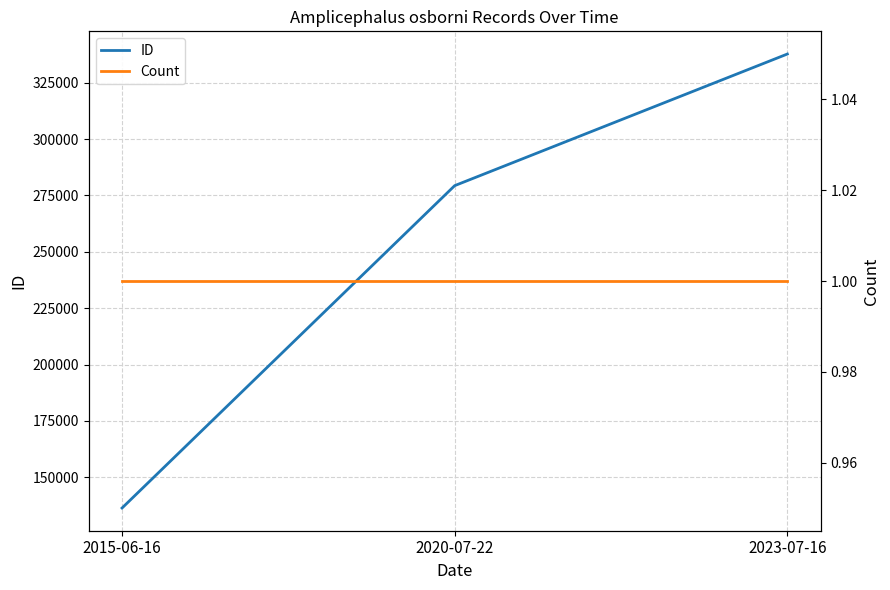

What is the sum of all Count values?

3